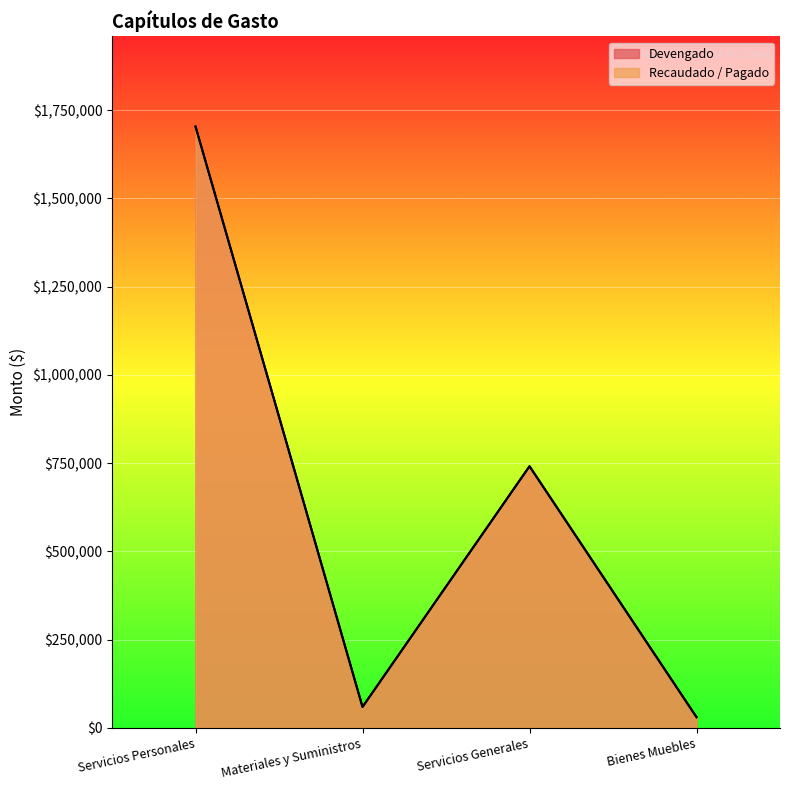

Rank the series at Servicios Generales from highest to lowest value.

Devengado, Recaudado / Pagado